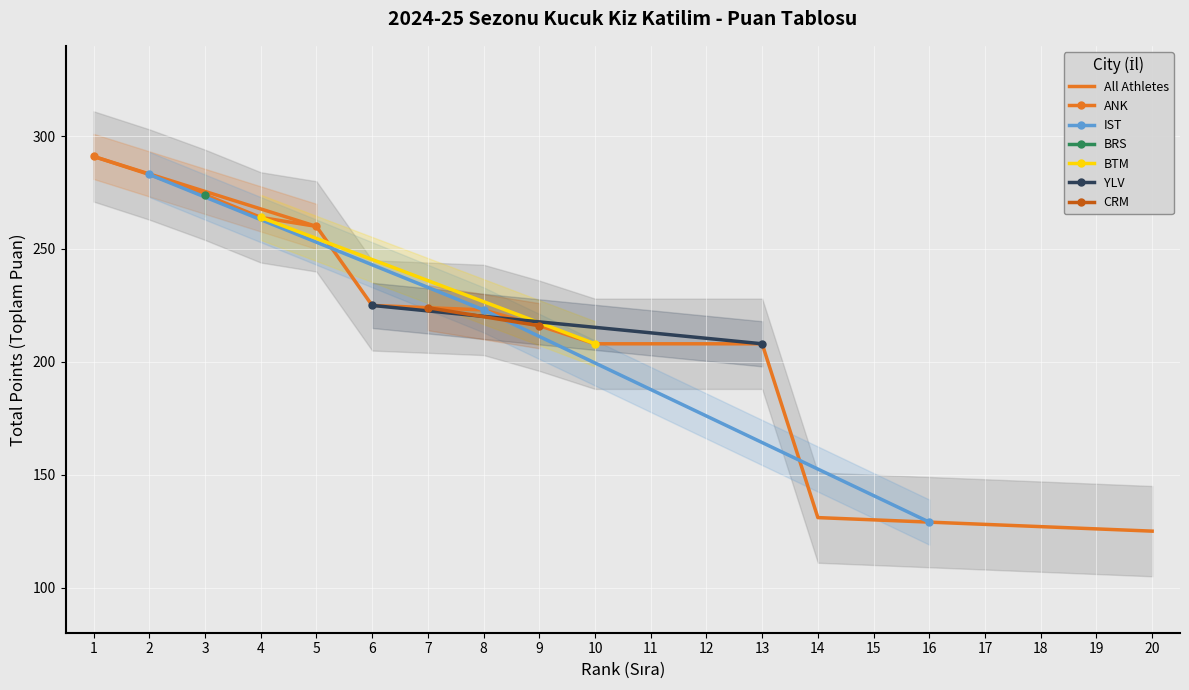

What is the maximum value for All Athletes?

291